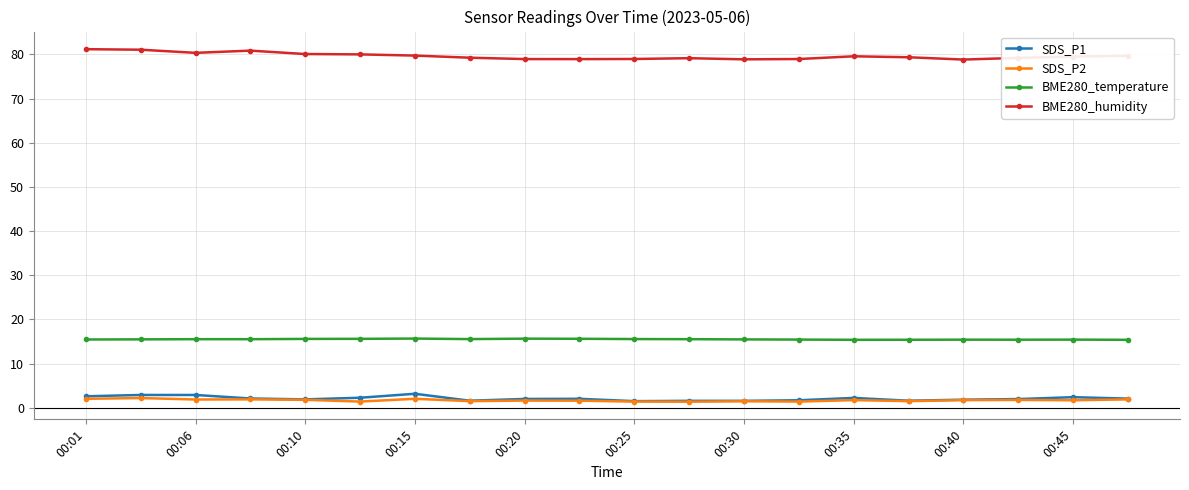

True or false: SDS_P2 and BME280_humidity intersect in this chart.

False